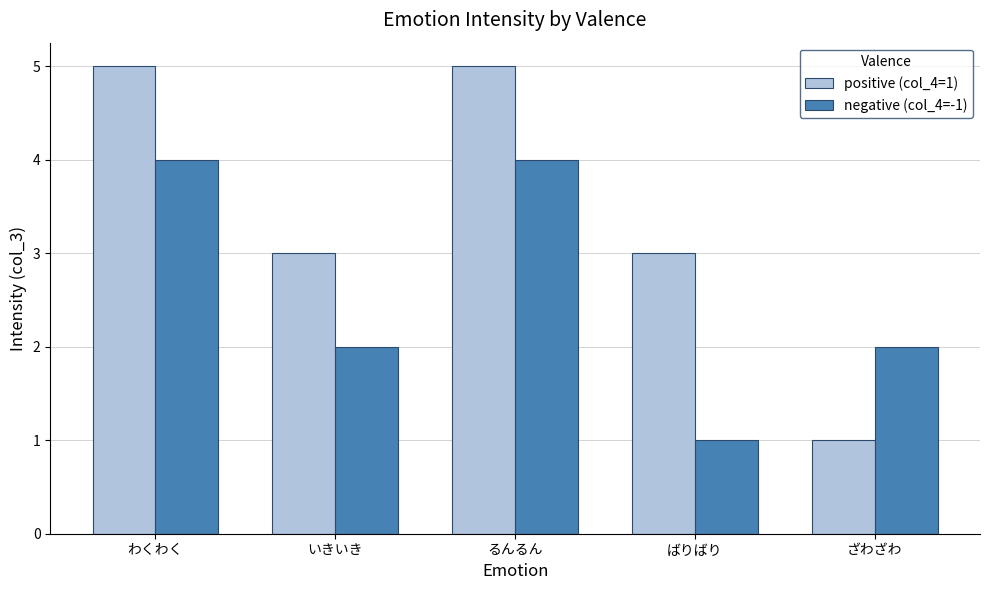

Reading left to right, what are all the values shown in this chart?

positive (col_4=1): 5	3	5	3	1
negative (col_4=-1): 4	2	4	1	2